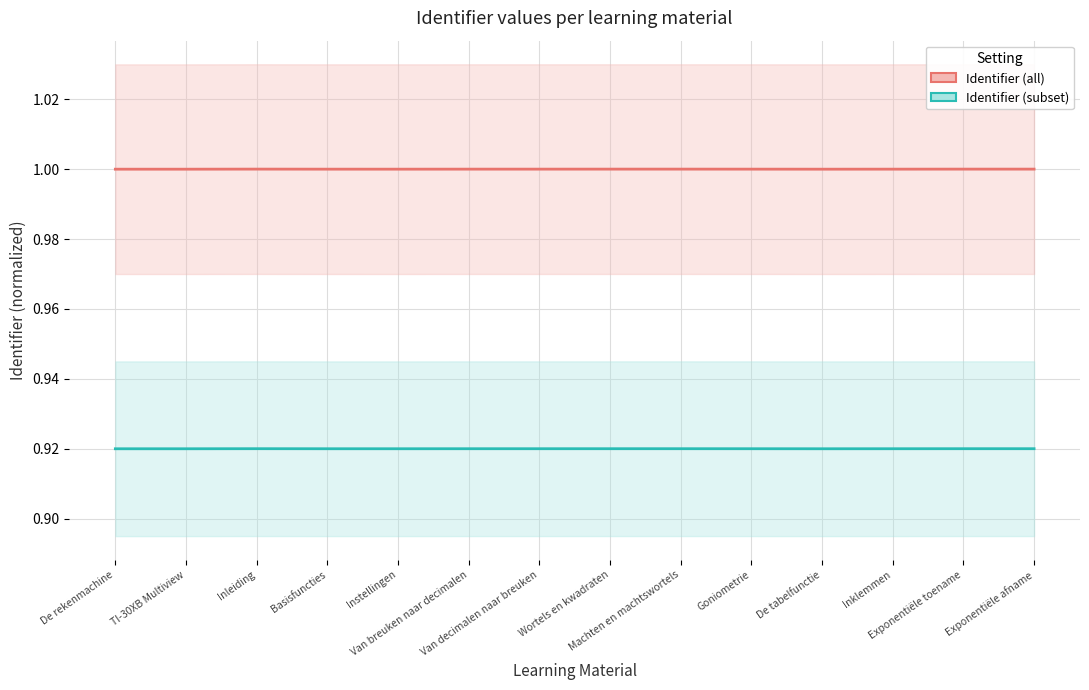

At which category does Identifier (all) reach its first local peak?

Inleiding